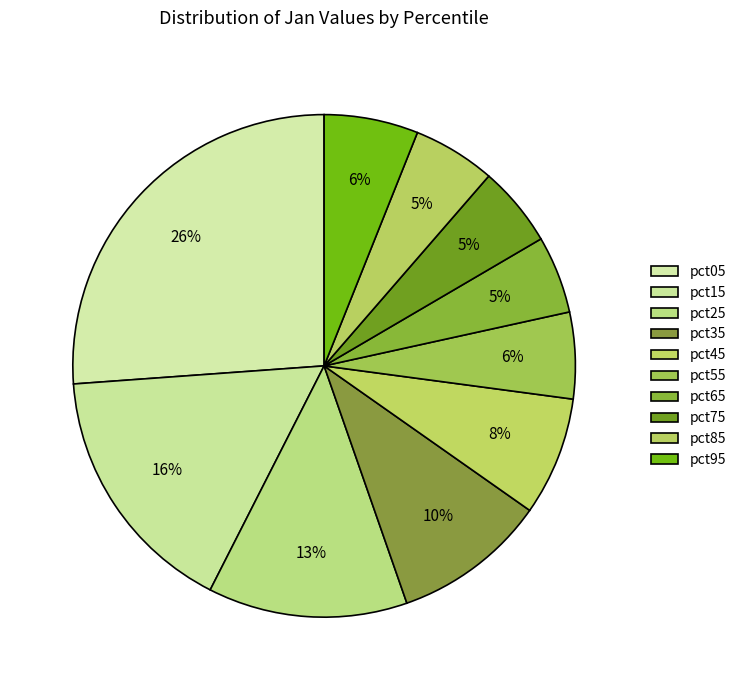

To the nearest percent, what is the difference between the pct05 and pct45 slice percentages?

19%